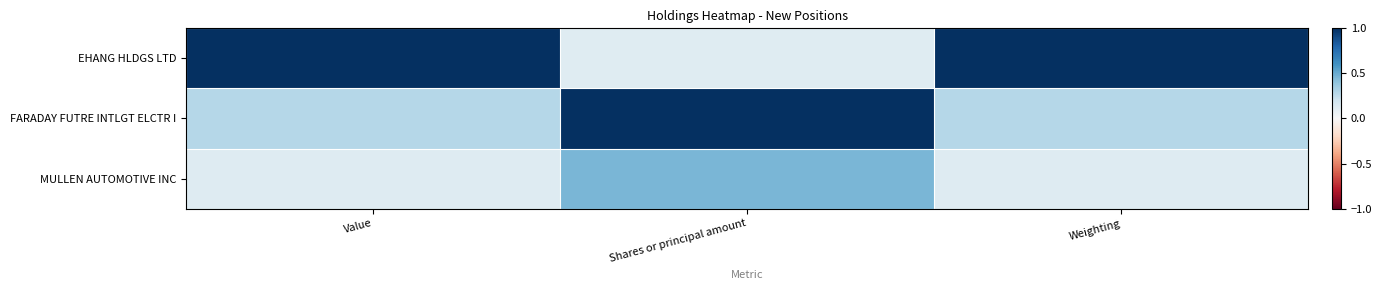

Reading right to left, list all the values displayed in this chart.

EHANG HLDGS LTD: Weighting=1.0	Shares or principal amount=0.1	Value=1.0
FARADAY FUTRE INTLGT ELCTR I: Weighting=0.3	Shares or principal amount=1.0	Value=0.3
MULLEN AUTOMOTIVE INC: Weighting=0.1	Shares or principal amount=0.5	Value=0.1